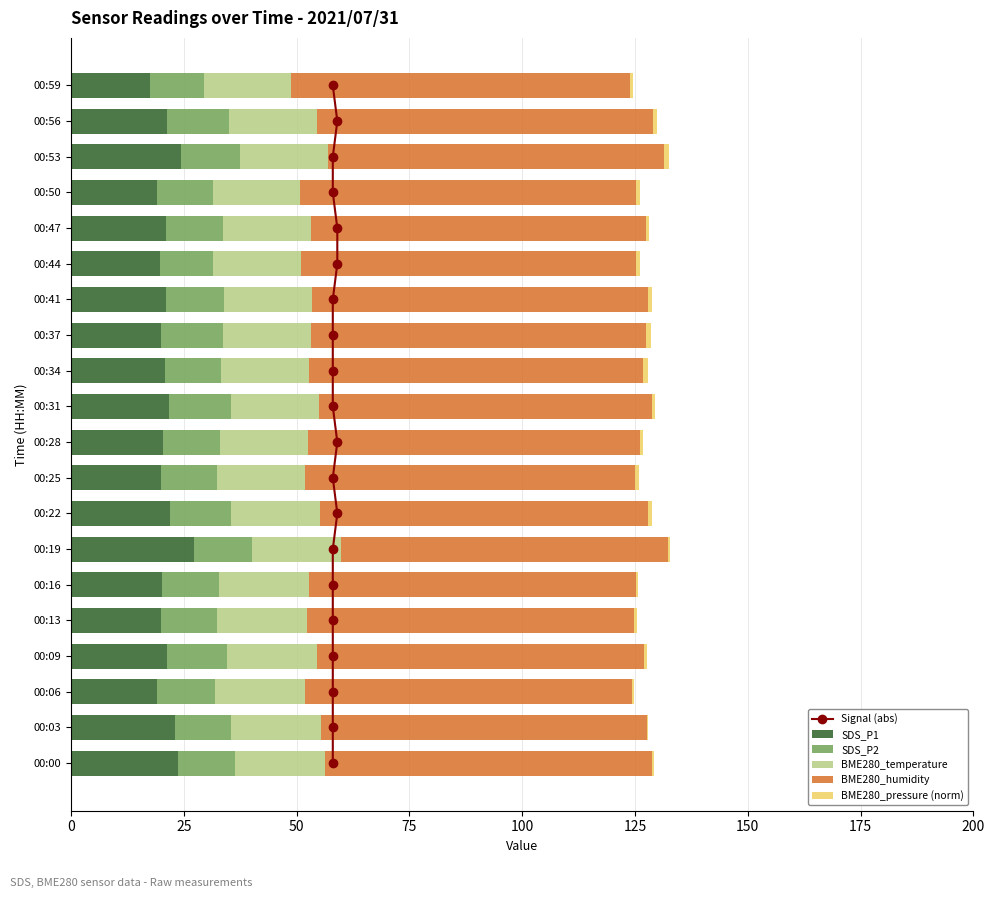

What is the sum of all SDS_P1 values?

422.8